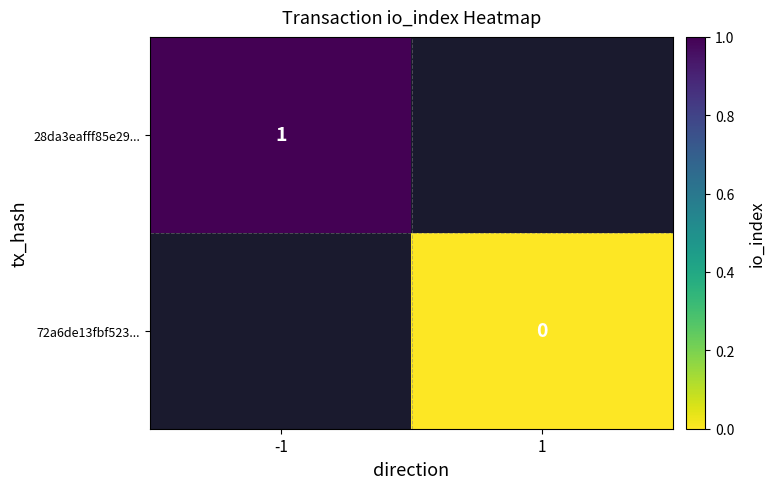

Between -1 and 1, which is larger?

1